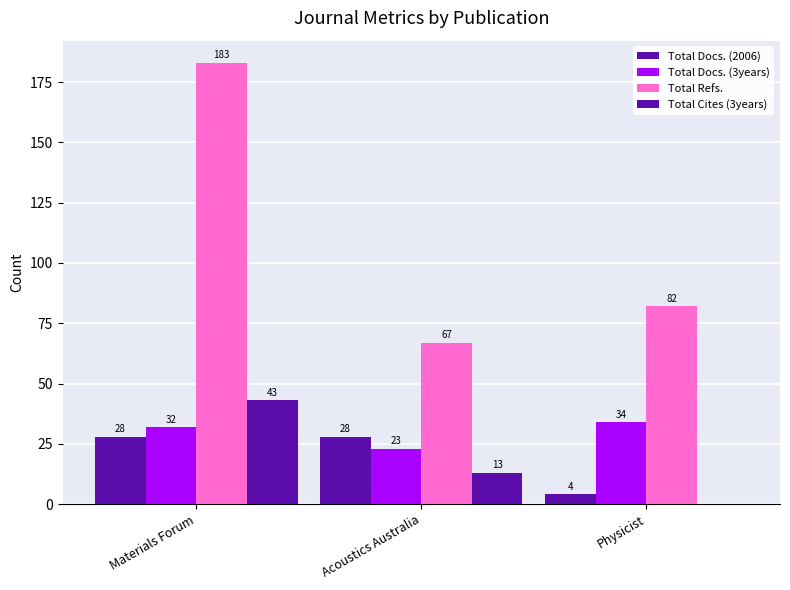

At which category does the chart reach its peak across all series?

Materials Forum